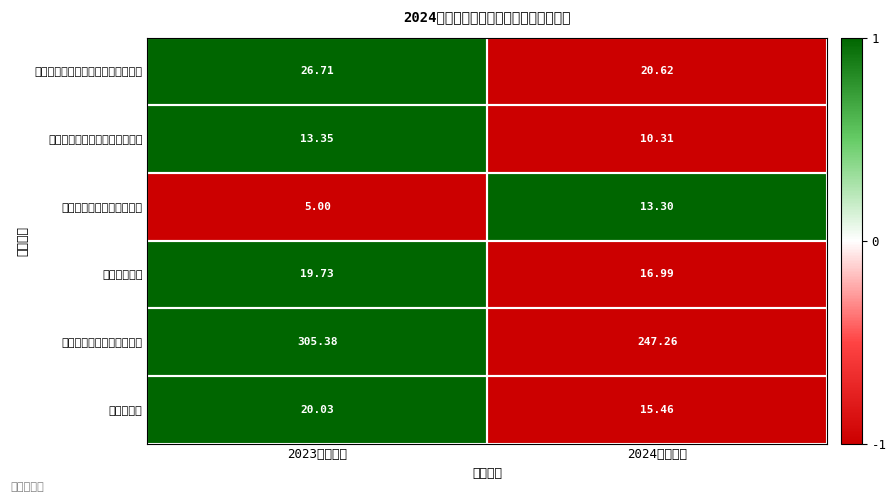

Which series has the largest total across all categories?

其他环境保护管理事务支出